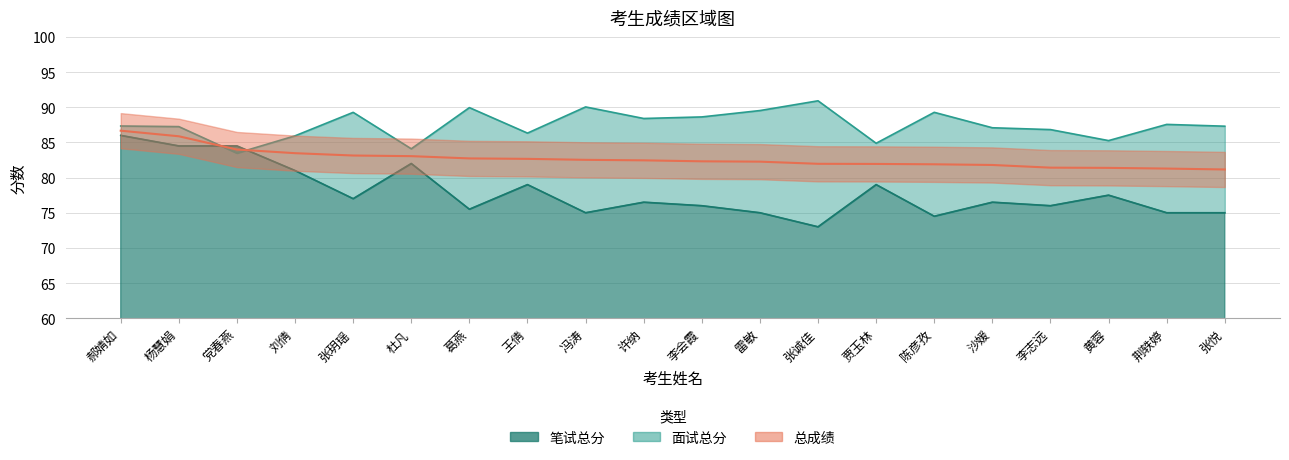

What is the label of the 15th point from the left?

陈彦孜